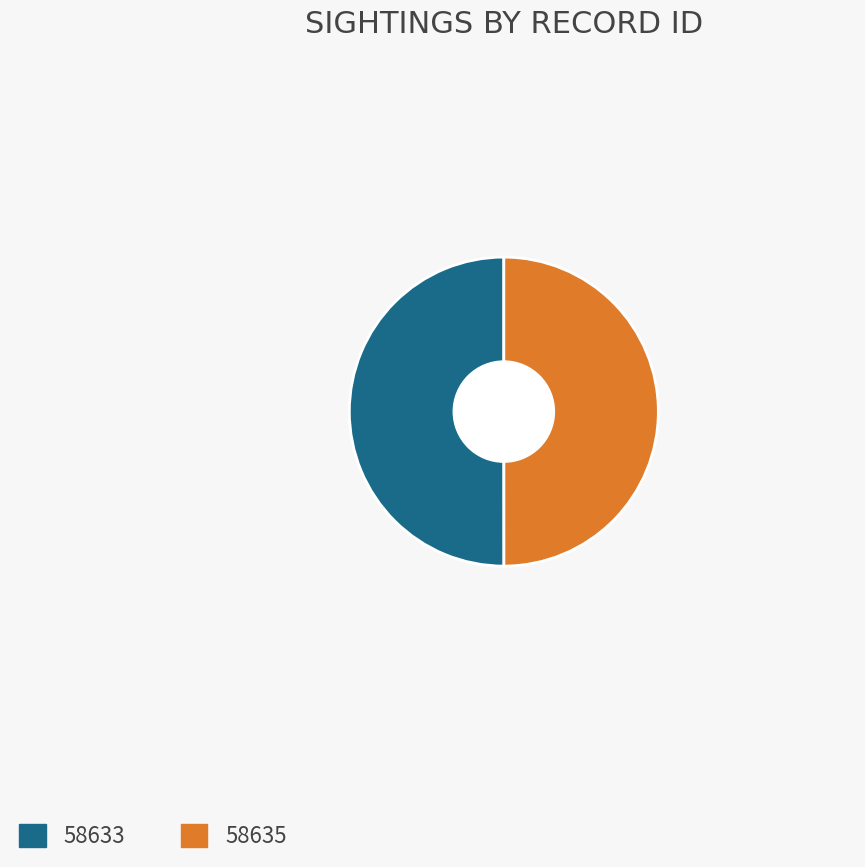

What is the ratio of the value at 58633 to the value at 58635?

1.0